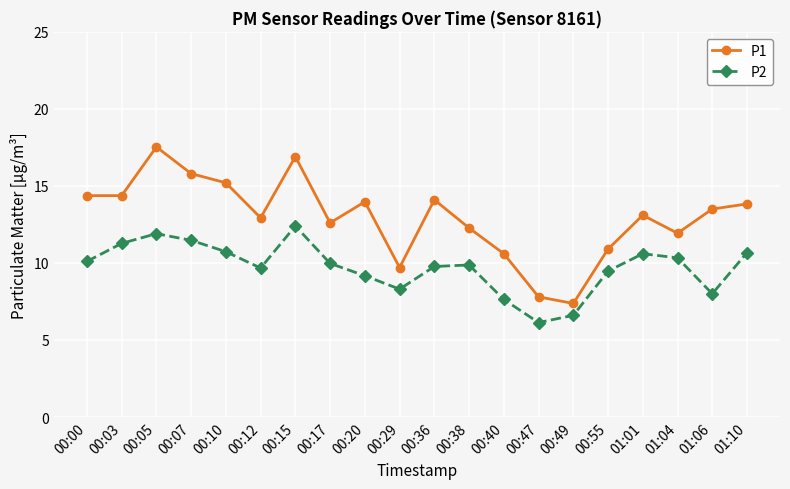

How many interior local peaks does the P2 series have?

4